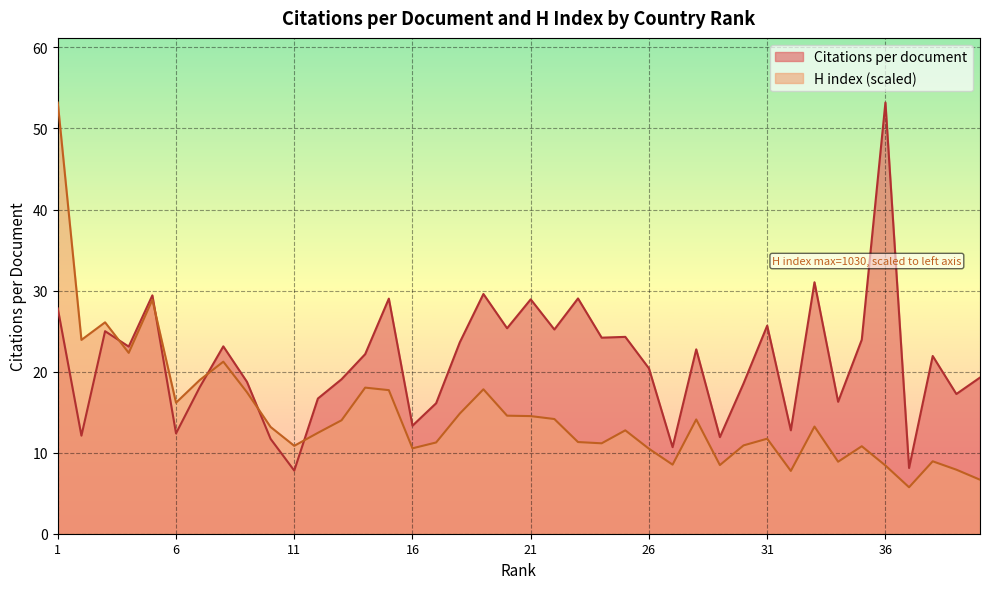

Which series has the largest range (max minus min)?

H index (scaled)